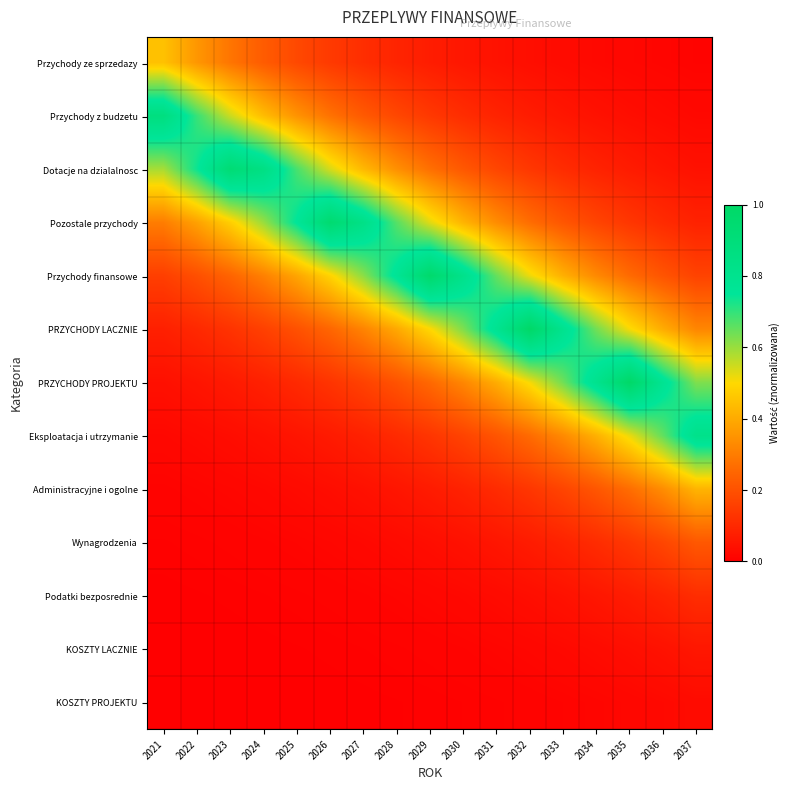

Rank the series at 2037 from highest to lowest value.

Eksploatacja i utrzymanie, PRZYCHODY PROJEKTU, Administracyjne i ogolne, PRZYCHODY LACZNIE, Wynagrodzenia, Przychody finansowe, Podatki bezposrednie, Pozostale przychody, KOSZTY LACZNIE, Dotacje na dzialalnosc, KOSZTY PROJEKTU, Przychody z budzetu, Przychody ze sprzedazy